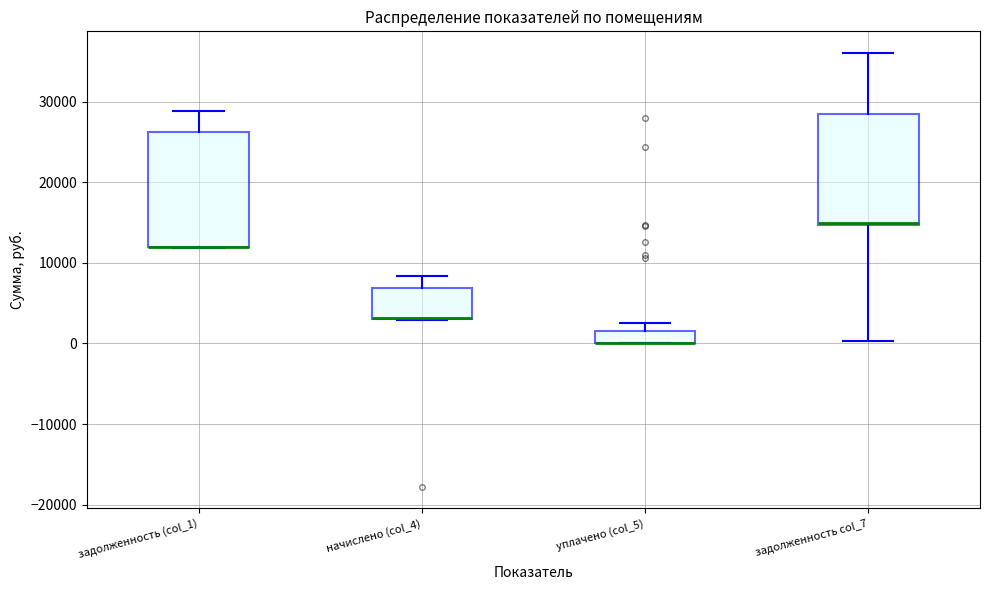

Where is the lower edge of the box for уплачено (col_5) on the y-axis? The values are not printed on the chart, so give them approximately, as read against the axis.

0